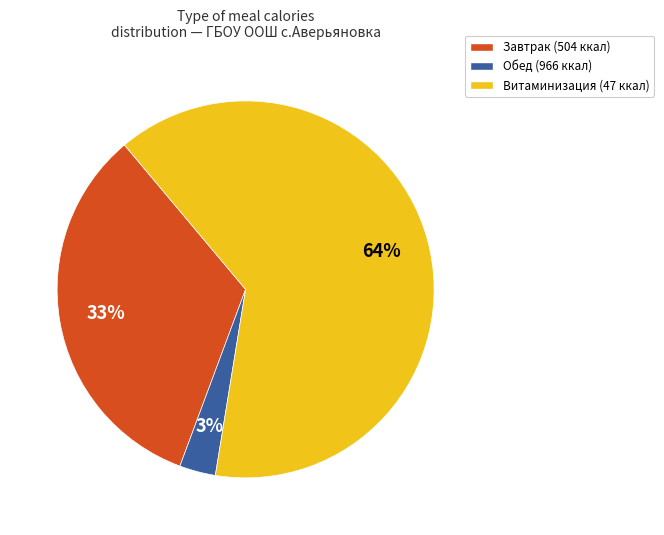

Is there any slice that represents more than half of the pie?

Yes